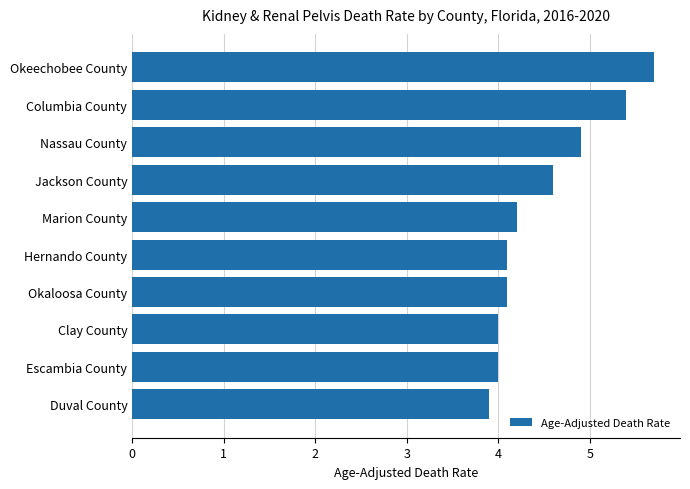

What is the ratio of the value at Okeechobee County to the value at Duval County?

1.5